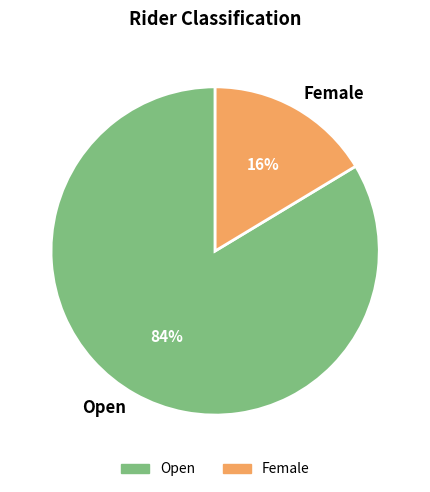

Which category has the smallest portion of the pie?

Female